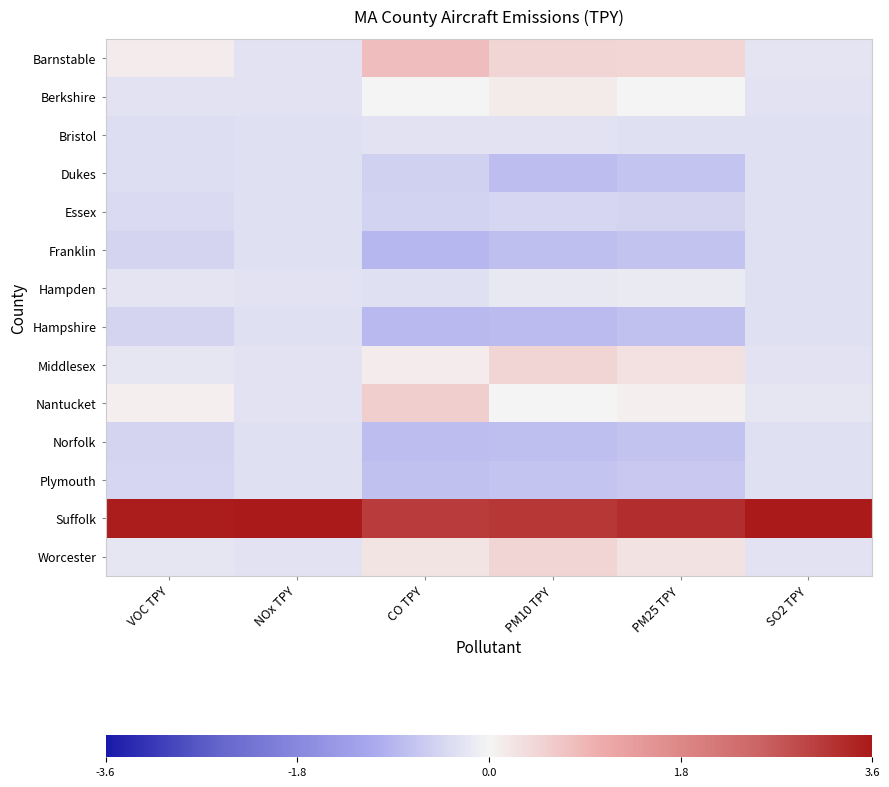

What is the maximum value shown in the chart?

3.6